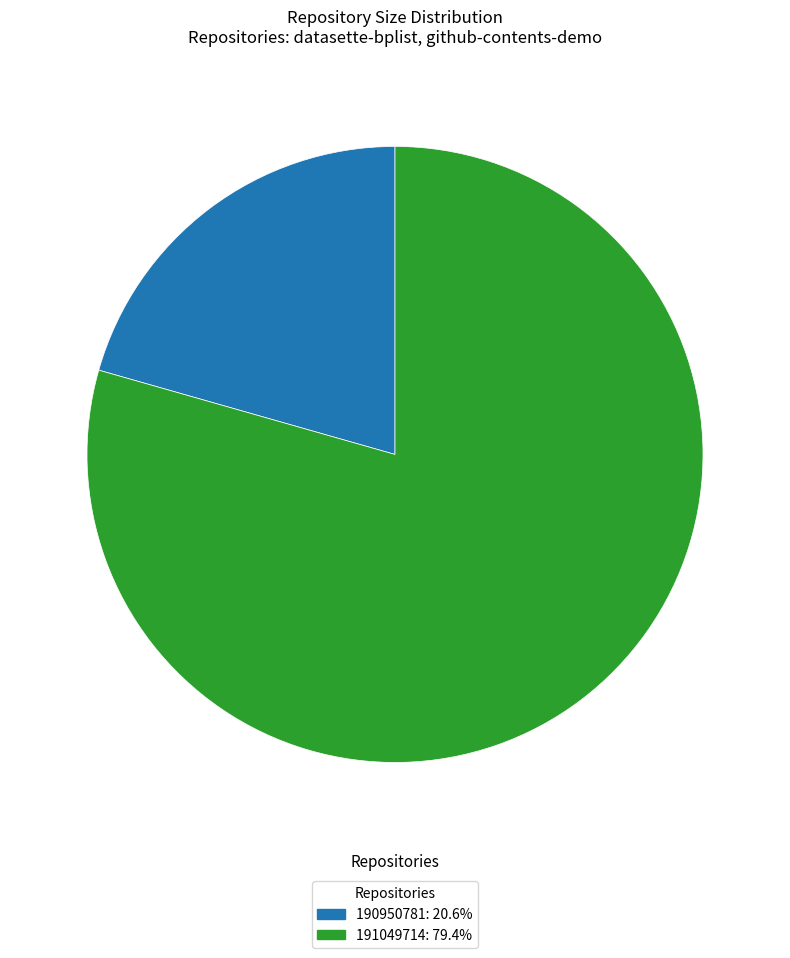

Is it true that 190950781 is 15% of the pie?

False